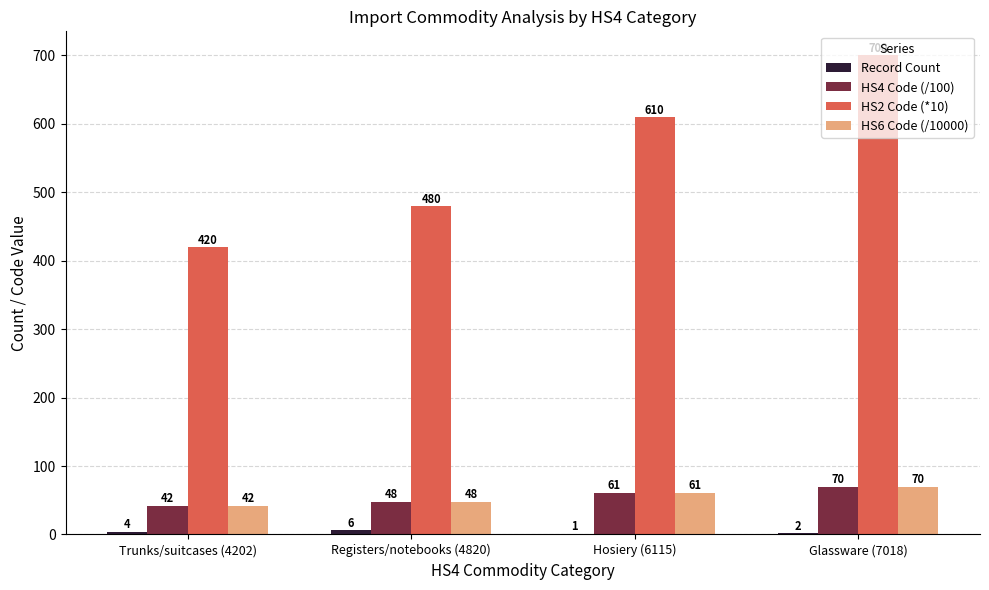

Where is HS6 Code (/10000) nearest to the value 56?

Hosiery (6115)